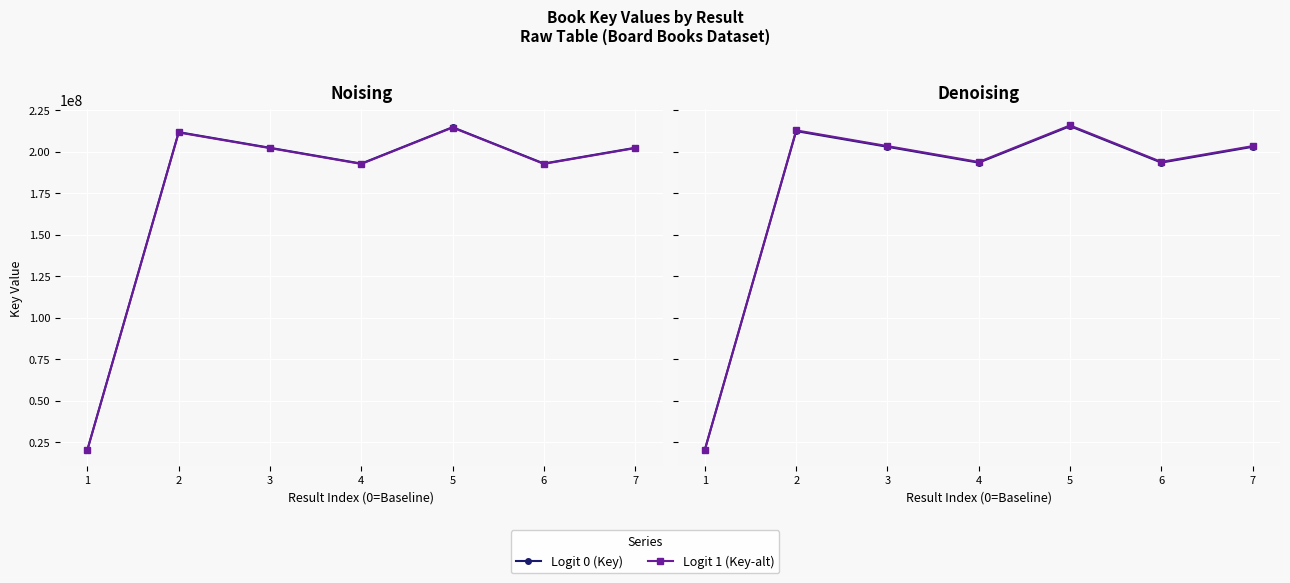

What is the difference between the maximum and minimum values in the Logit 0 (Key) series?

194895163.7